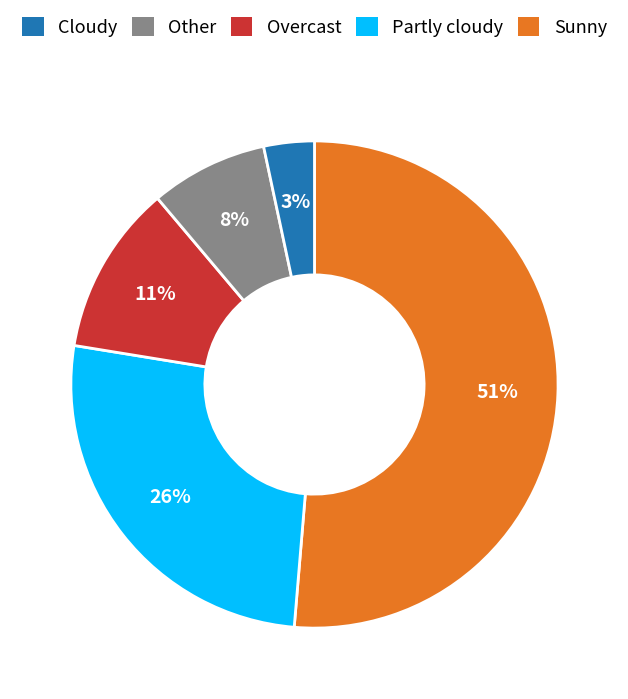

To the nearest percent, what is the difference between the largest and smallest slice percentages?

48%